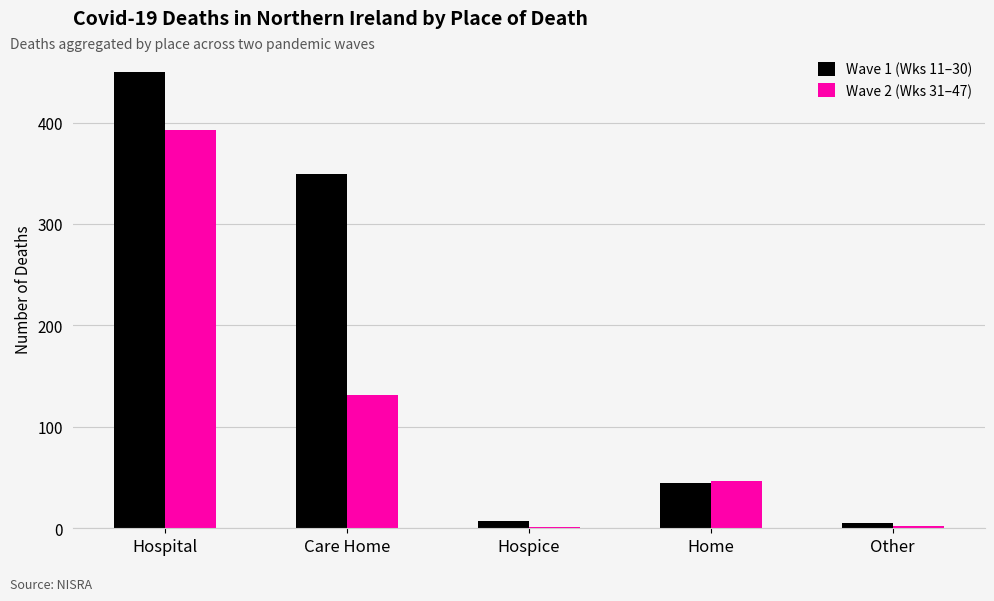

What is the sum of all Wave 1 (Wks 11–30) values?

856